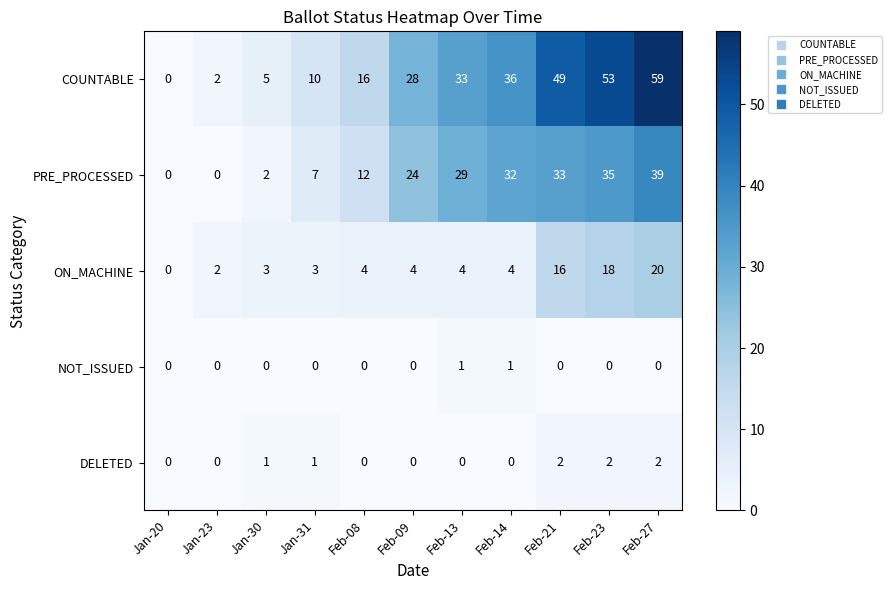

At which label does COUNTABLE reach its peak?

Feb-27